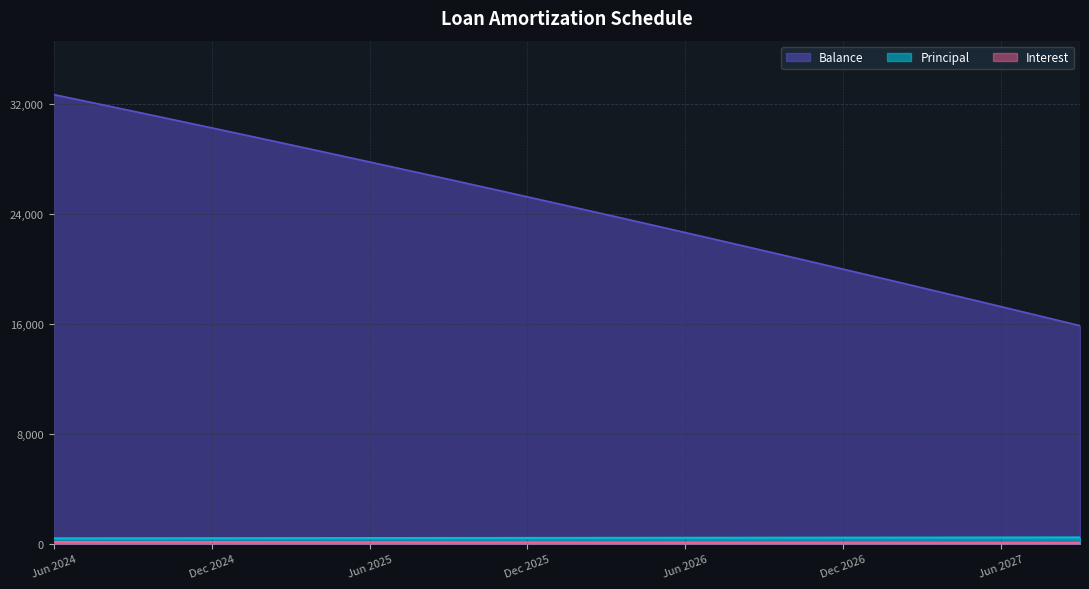

How many data points in Balance are above 24800?

19